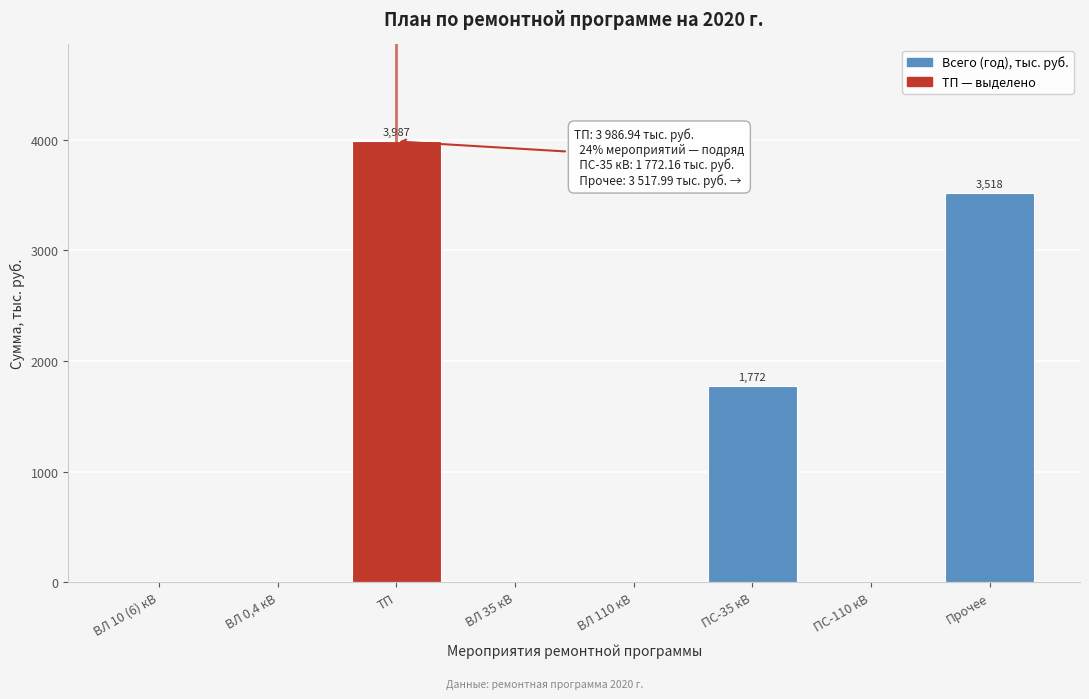

Reading left to right, transcribe all the data shown in this chart.

ВЛ 10 (6) кВ=0.0	ВЛ 0,4 кВ=0.0	ТП=3986.9	ВЛ 35 кВ=0.0	ВЛ 110 кВ=0.0	ПС-35 кВ=1772.2	ПС-110 кВ=0.0	Прочее=3518.0